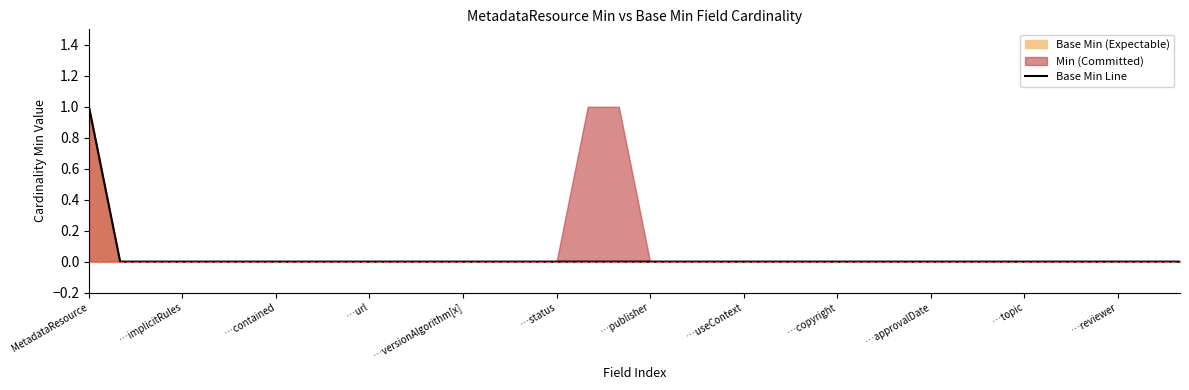

True or false: Base Min (Expectable) has a value of 0 at …versionAlgorithm[x].

True